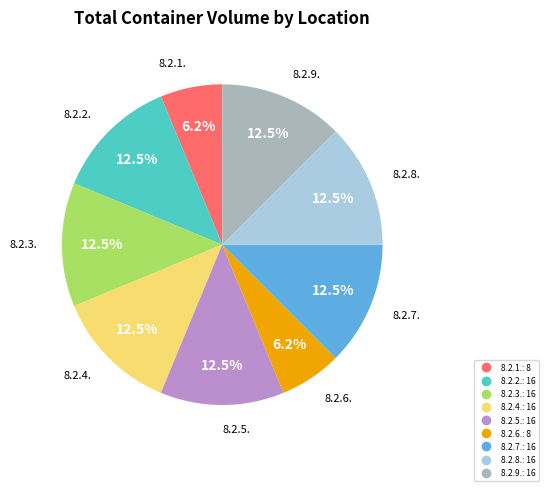

Is there a majority slice in this chart?

No